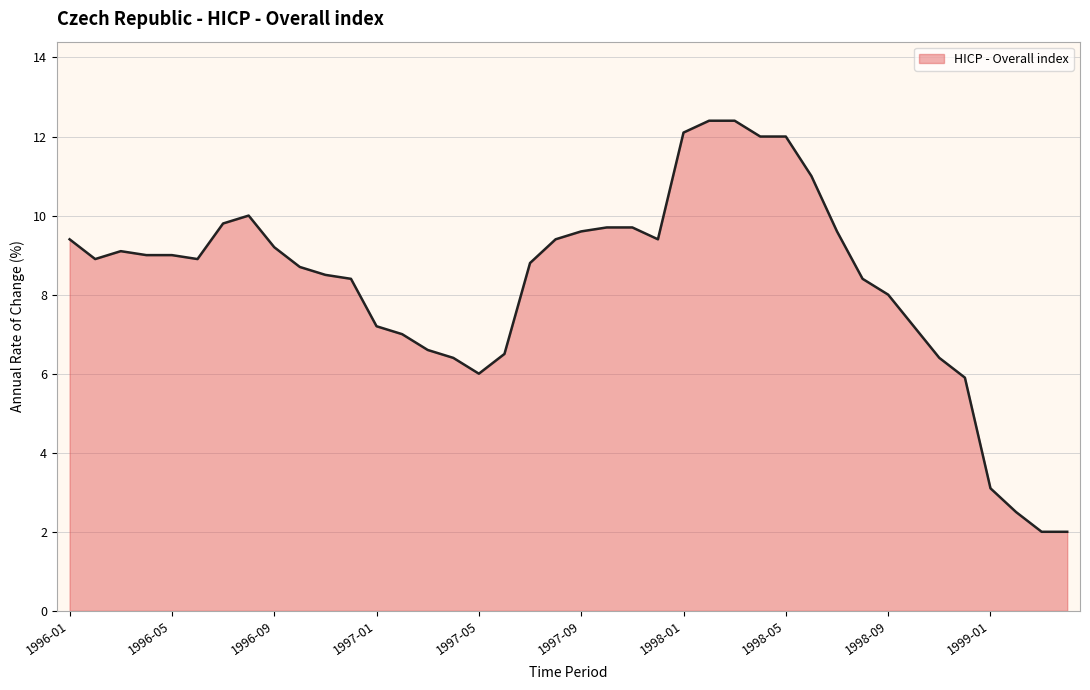

What is the minimum value shown in the chart?

2.0